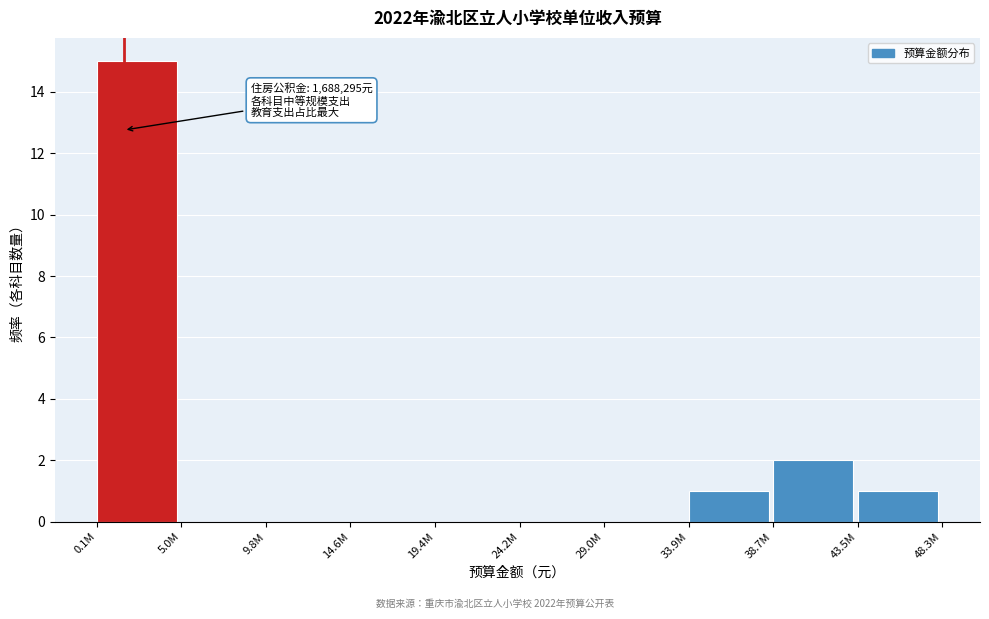

Reading left to right, extract all data points from this chart.

0.1M=15	5.0M=0	9.8M=0	14.6M=0	19.4M=0	24.2M=0	29.0M=0	33.9M=1	38.7M=2	43.5M=1